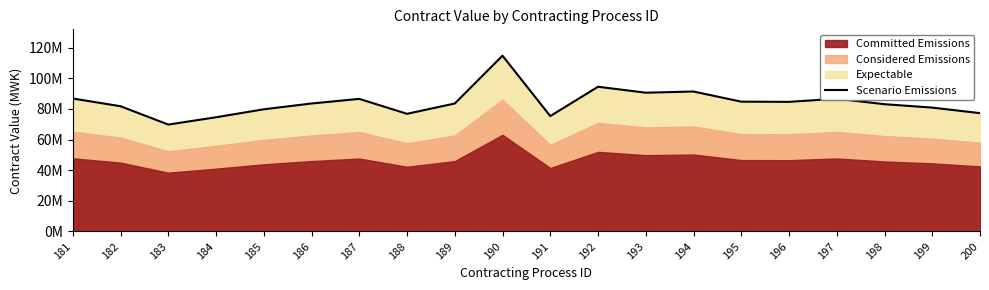

How many values exceed 83570705?

10